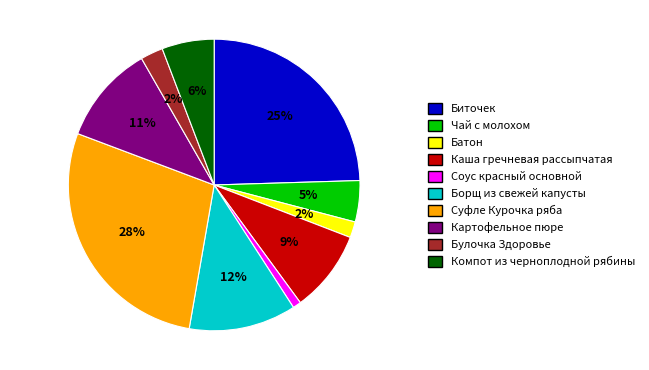

What is the smallest slice in the pie chart?

Соус красный основной